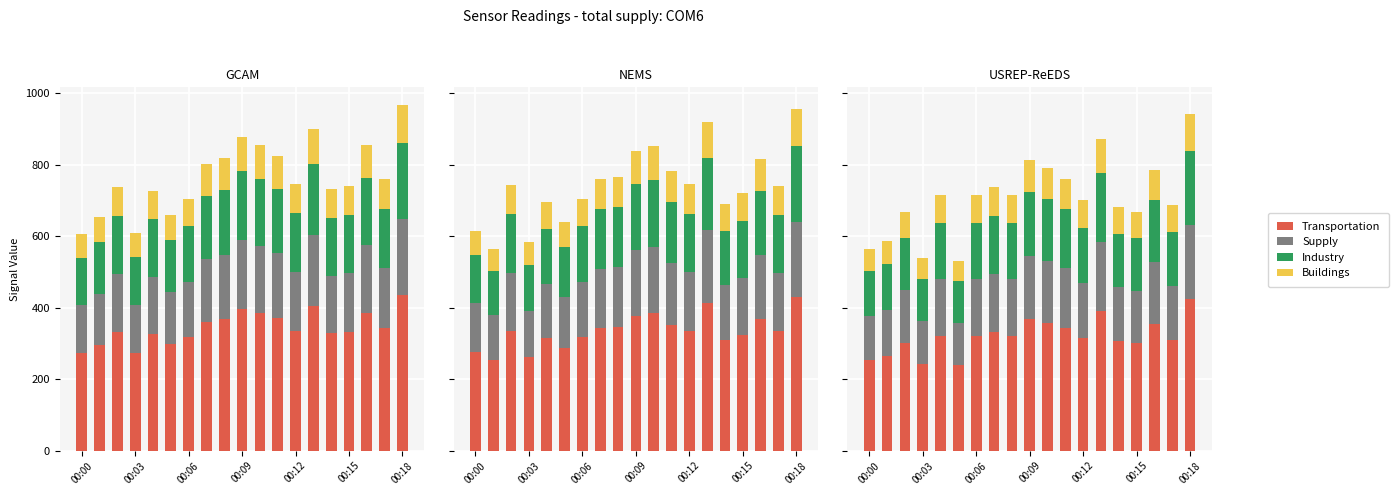

What is the value of the Supply bar at the 5th from the left?

157